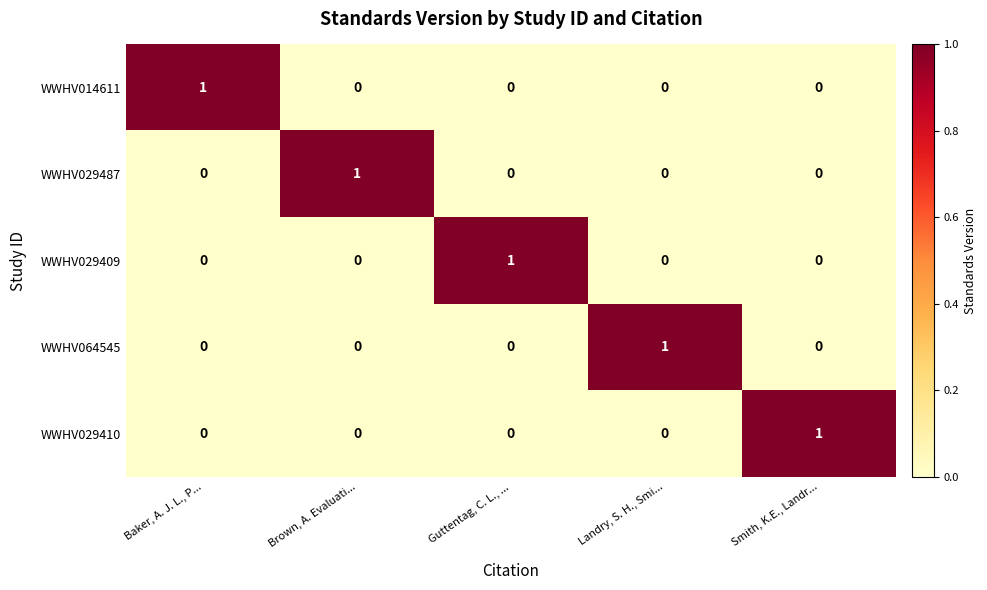

At which label does WWHV029410 reach its peak?

Smith, K.E., Landr...